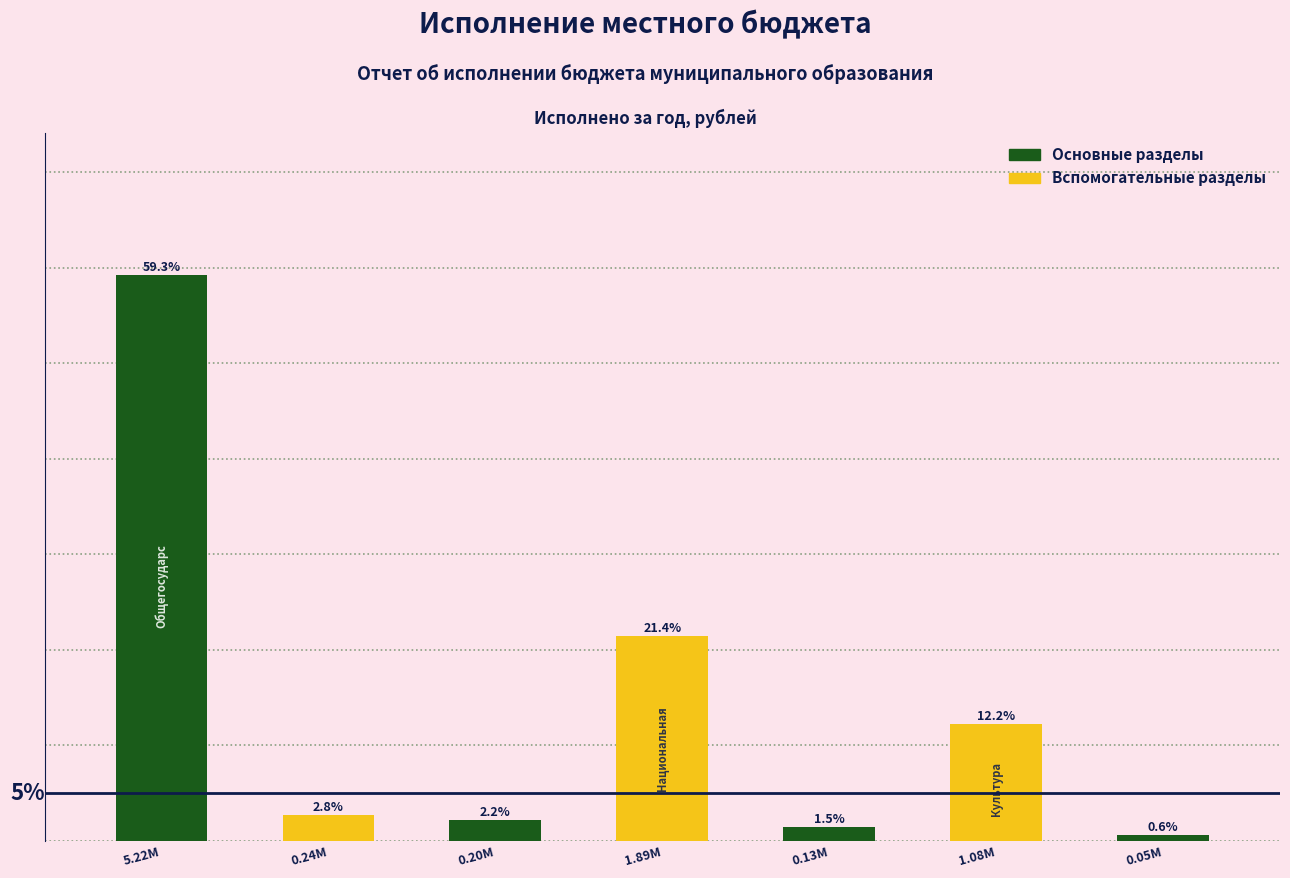

At which label is the value closest to 29?

1.89М